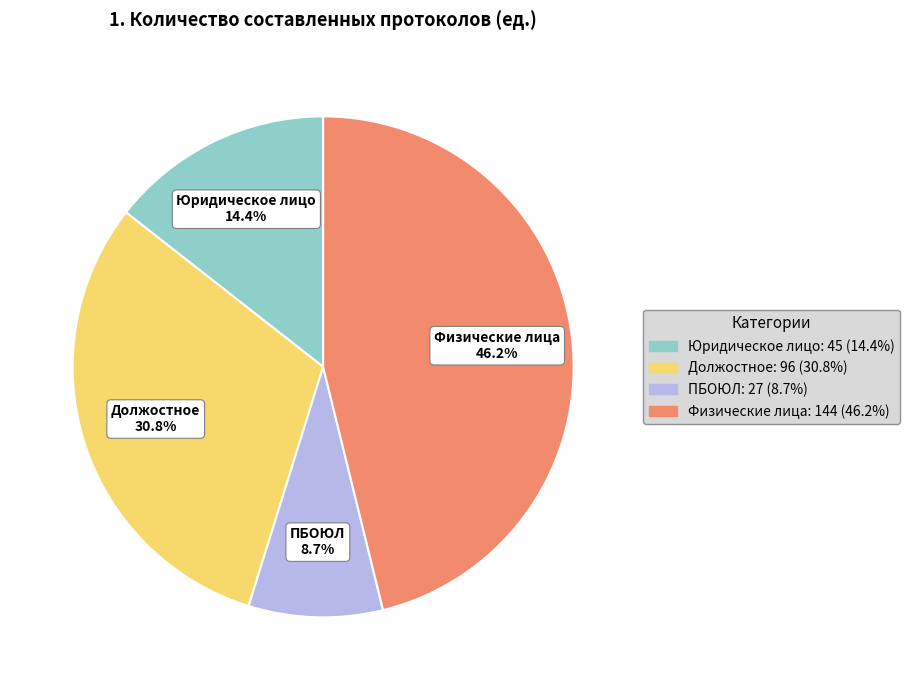

To the nearest percent, what portion does ПБОЮЛ represent?

9%